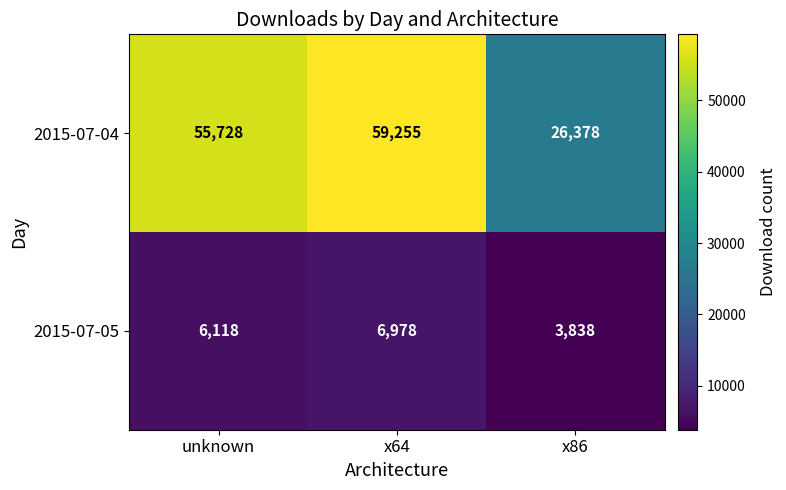

What is the average value of the 2015-07-04 series?

47120